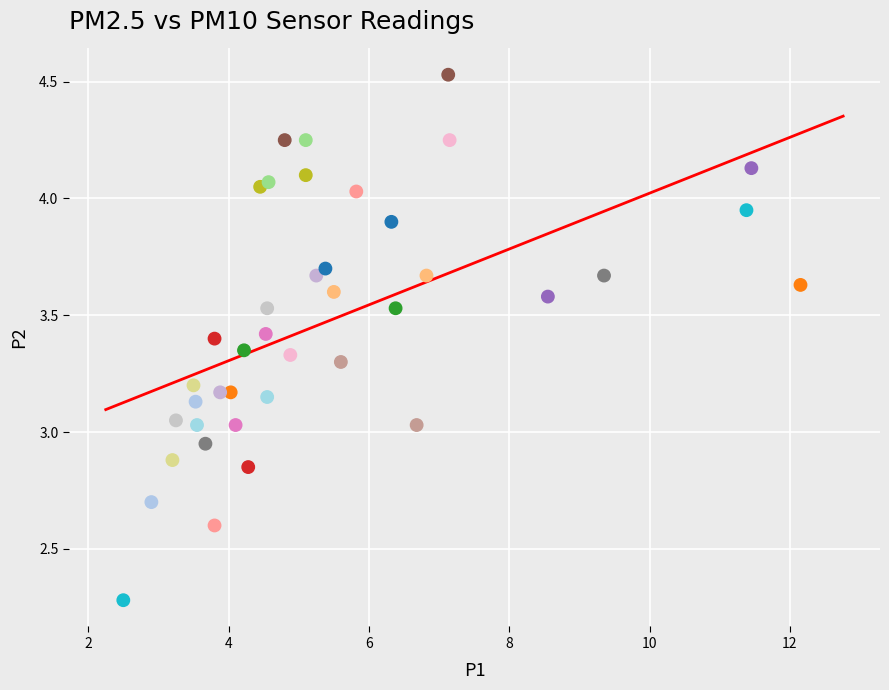

What is the range of X values (max minus min)?

9.7